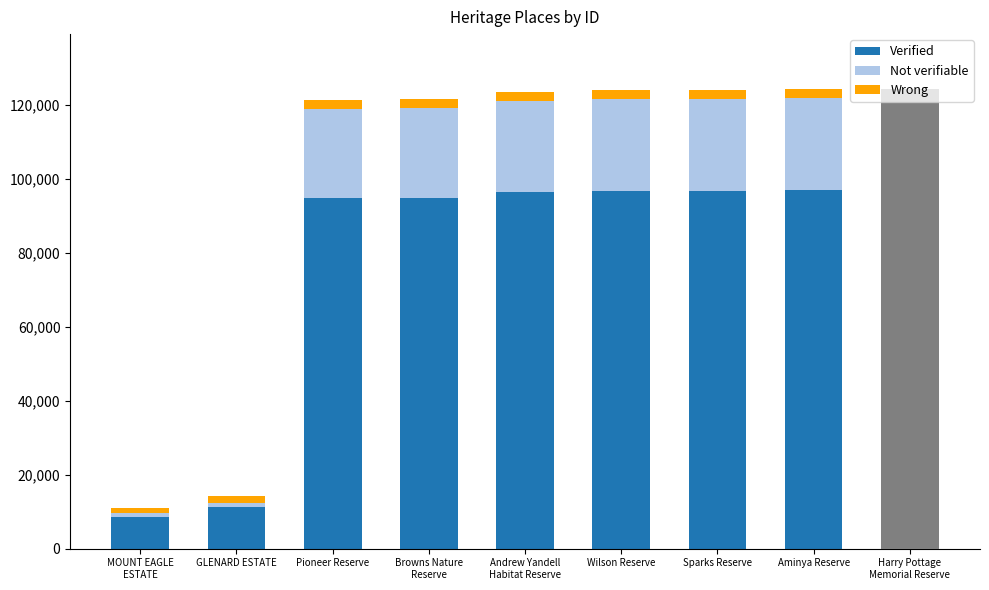

What is the sum of the Not verifiable values at Harry Pottage
Memorial Reserve and Pioneer Reserve?

49088